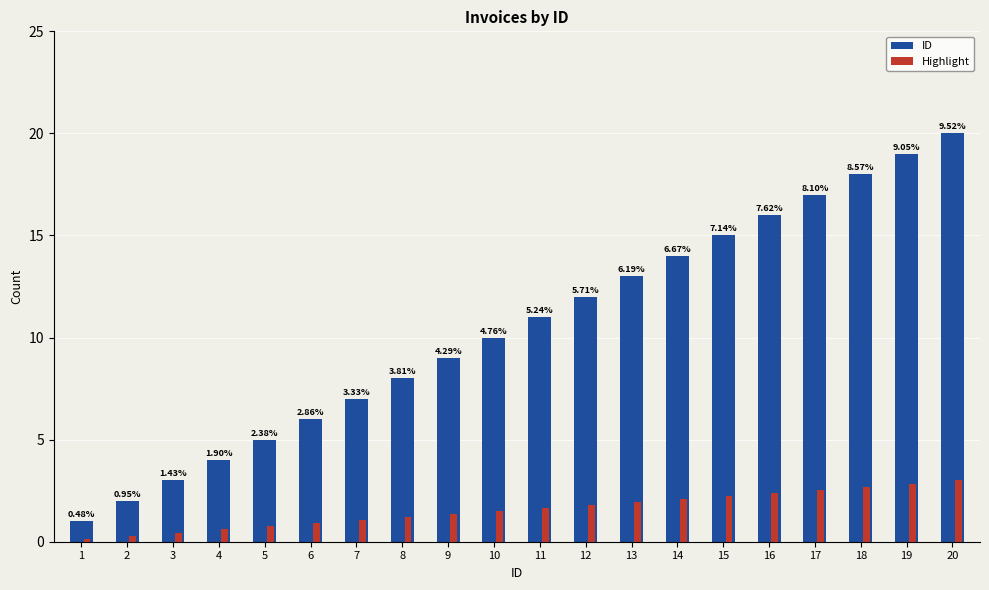

What is the average value of the Highlight series?

1.6